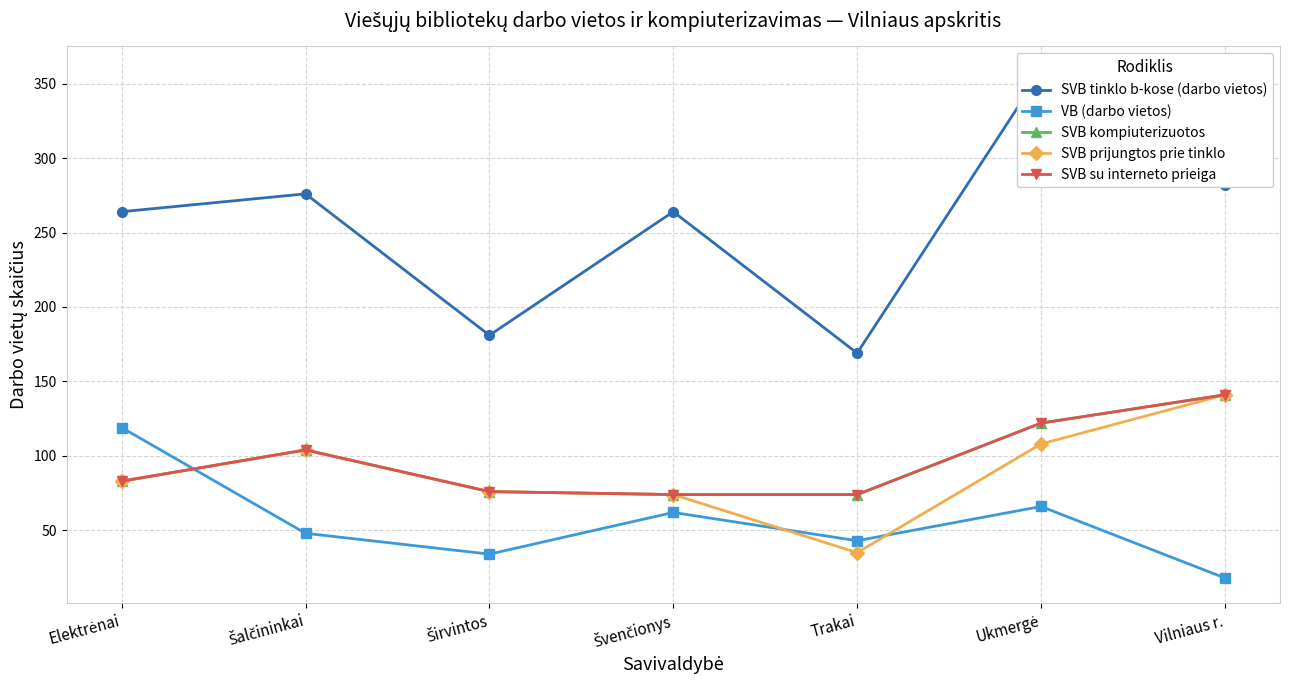

At Vilniaus r., list the series in order from largest to smallest.

SVB tinklo b-kose (darbo vietos), SVB kompiuterizuotos, SVB prijungtos prie tinklo, SVB su interneto prieiga, VB (darbo vietos)